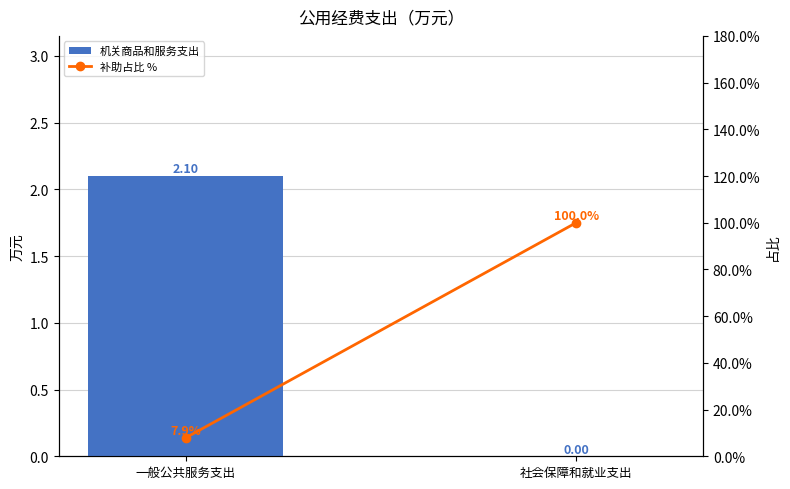

At which label does 机关商品和服务支出 reach its minimum?

社会保障和就业支出